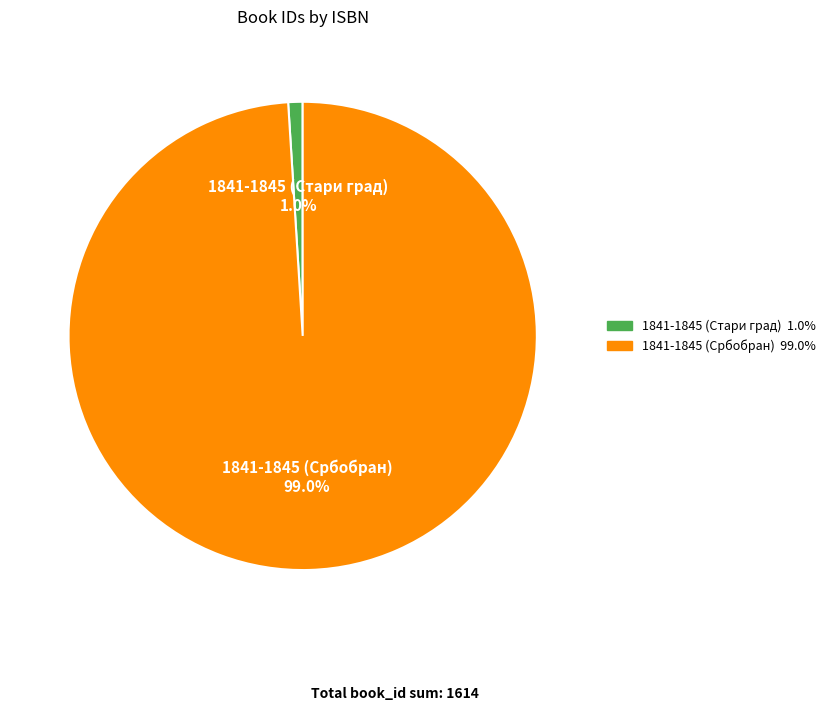

Which slice is the largest?

1841-1845 (Србобран)